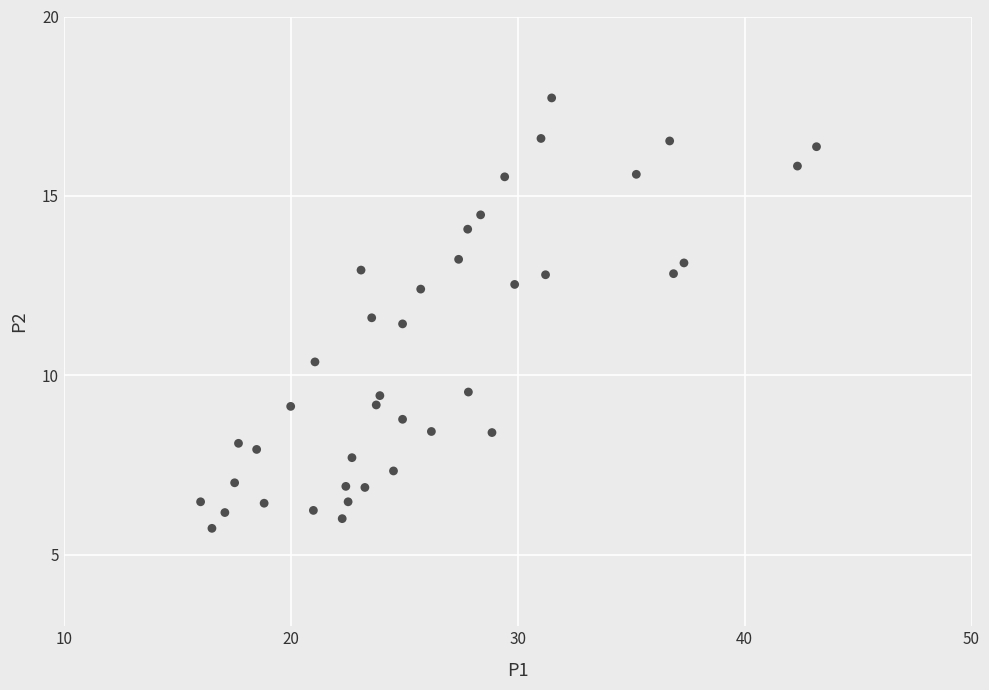

What is the range of X values (max minus min)?

27.1